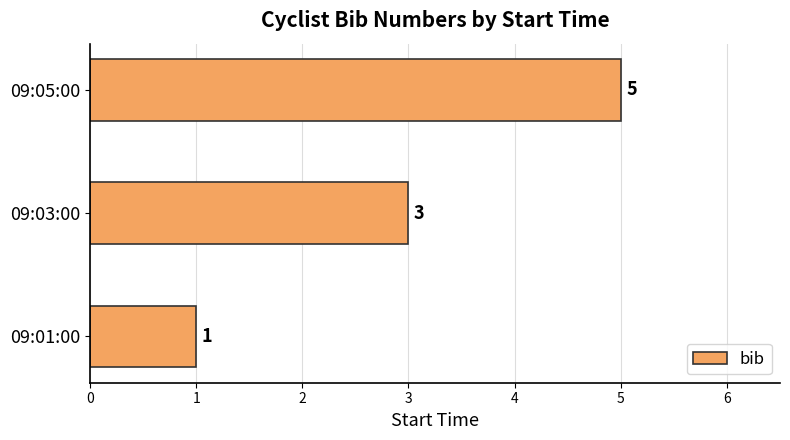

How many data points does each series have?

3